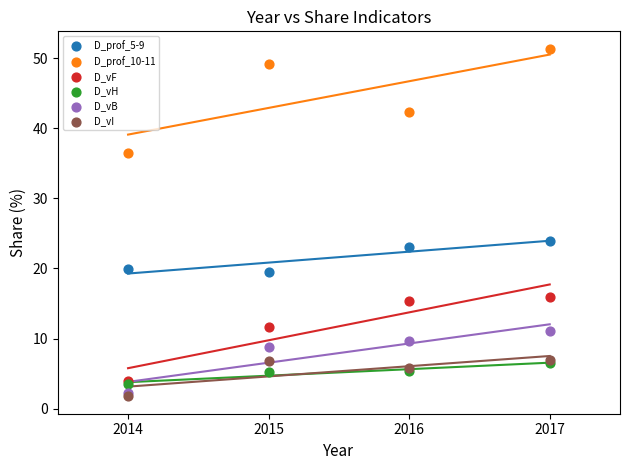

Across all series, what Y value is closest to 26?

23.9